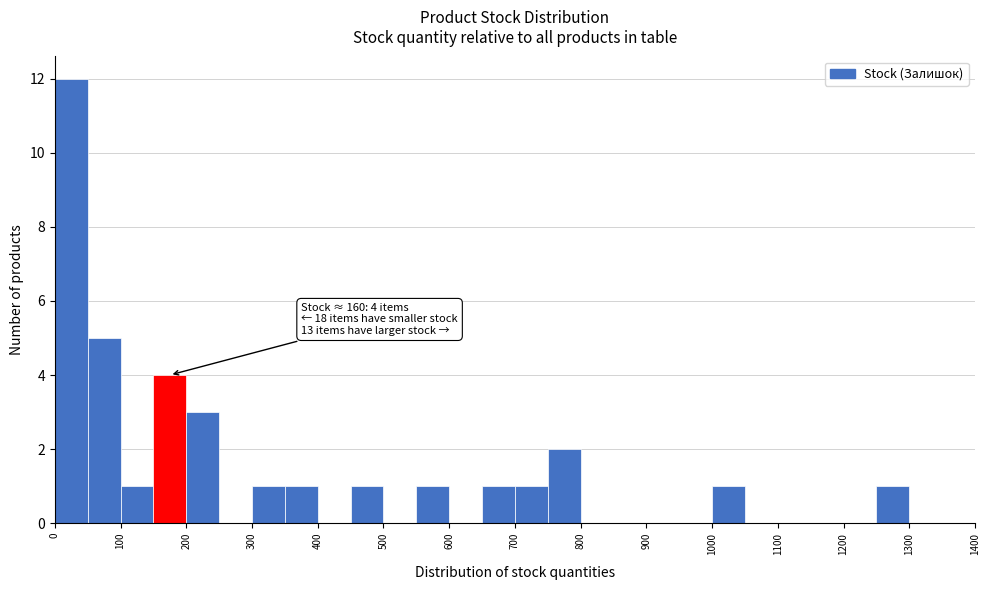

Over which range of the x-axis is the bar tallest?

0 to 50